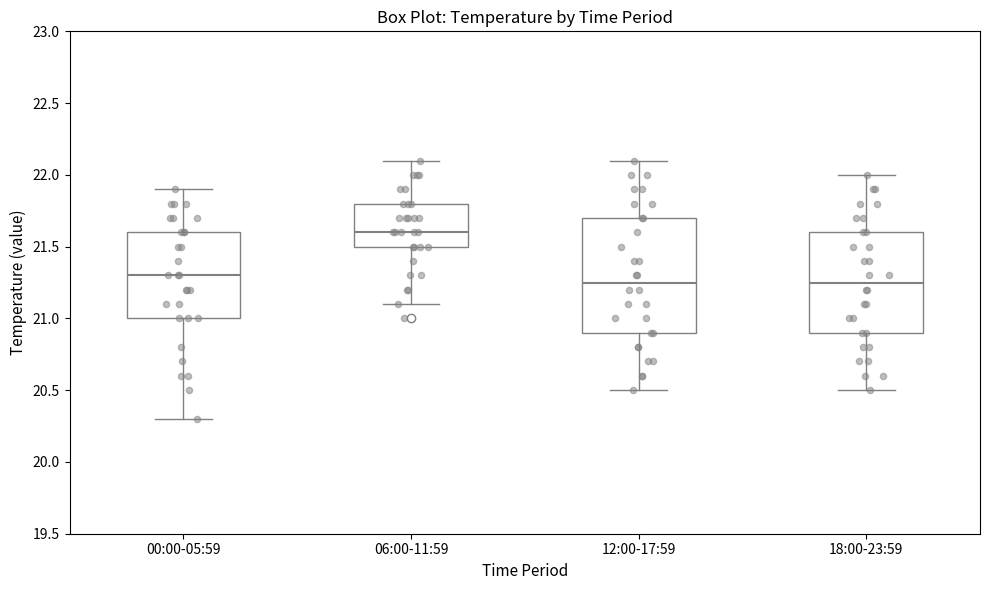

Which box has the highest median line?

06:00-11:59